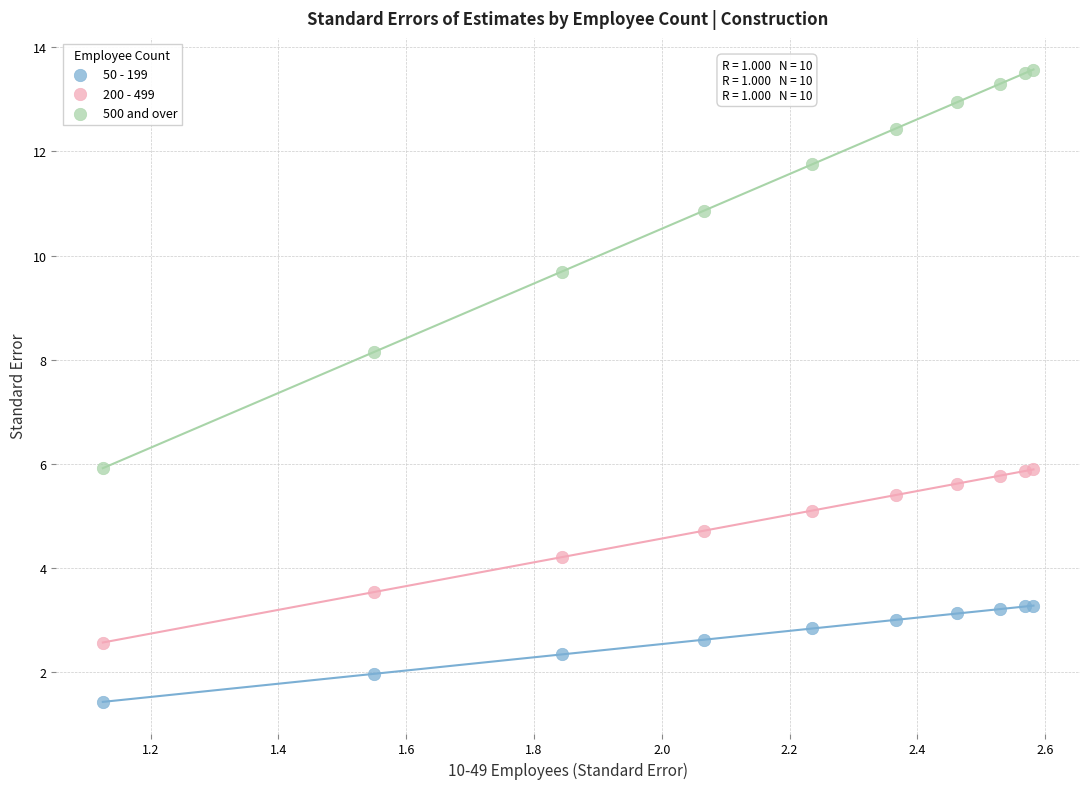

What is the X range (max minus min) for the scatter plot?

1.5